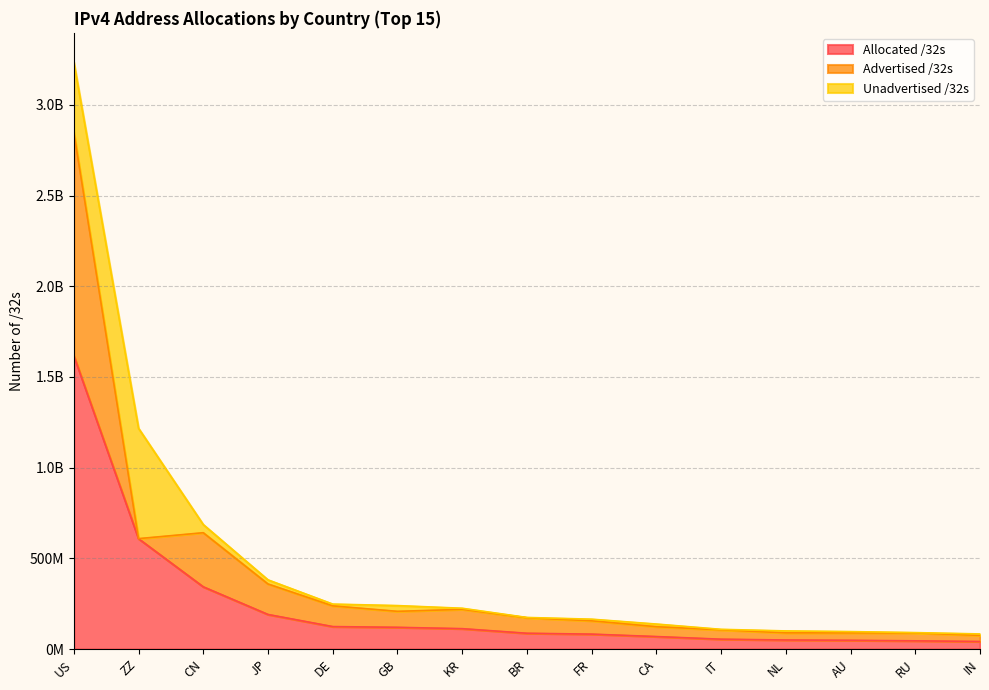

List the series in order of their overall mean, lowest first.

Unadvertised /32s, Advertised /32s, Allocated /32s